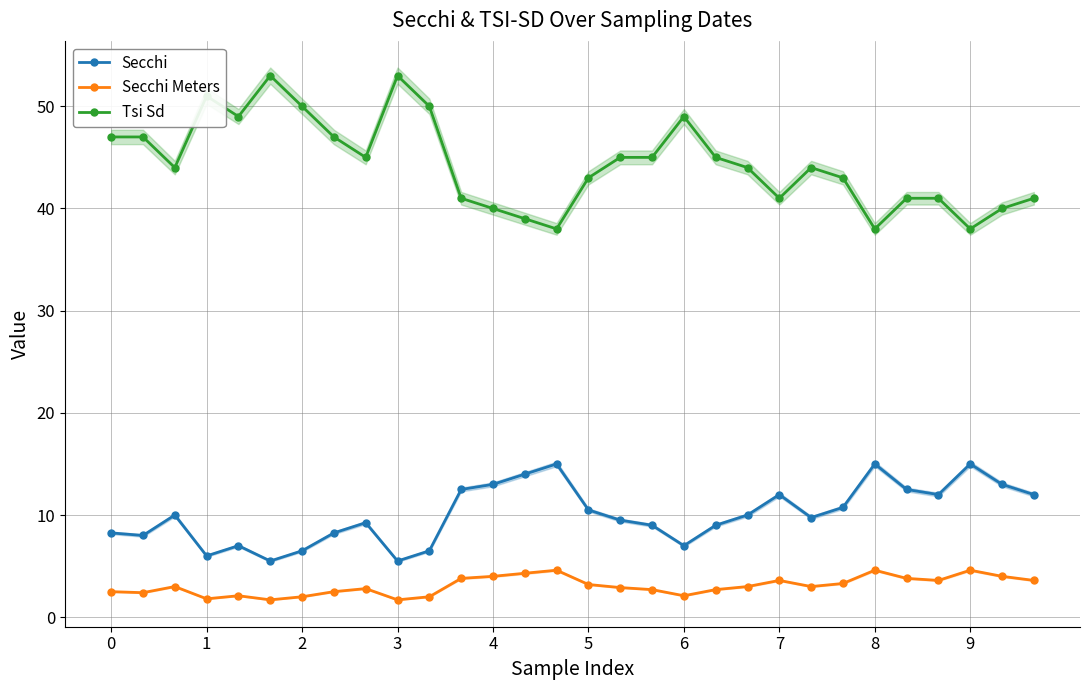

Reading left to right, list all the values displayed in this chart.

Secchi: 8.2	8.0	10.0	6.0	7.0	5.5	6.5	8.2	9.2	5.5	6.5	12.5	13.0	14.0	15.0	10.5	9.5	9.0	7.0	9.0	10.0	12.0	9.8	10.8	15.0	12.5	12.0	15.0	13.0	12.0
Secchi Meters: 2.5	2.4	3.0	1.8	2.1	1.7	2.0	2.5	2.8	1.7	2.0	3.8	4.0	4.3	4.6	3.2	2.9	2.7	2.1	2.7	3.0	3.6	3.0	3.3	4.6	3.8	3.6	4.6	4.0	3.6
Tsi Sd: 47.0	47.0	44.0	51.0	49.0	53.0	50.0	47.0	45.0	53.0	50.0	41.0	40.0	39.0	38.0	43.0	45.0	45.0	49.0	45.0	44.0	41.0	44.0	43.0	38.0	41.0	41.0	38.0	40.0	41.0